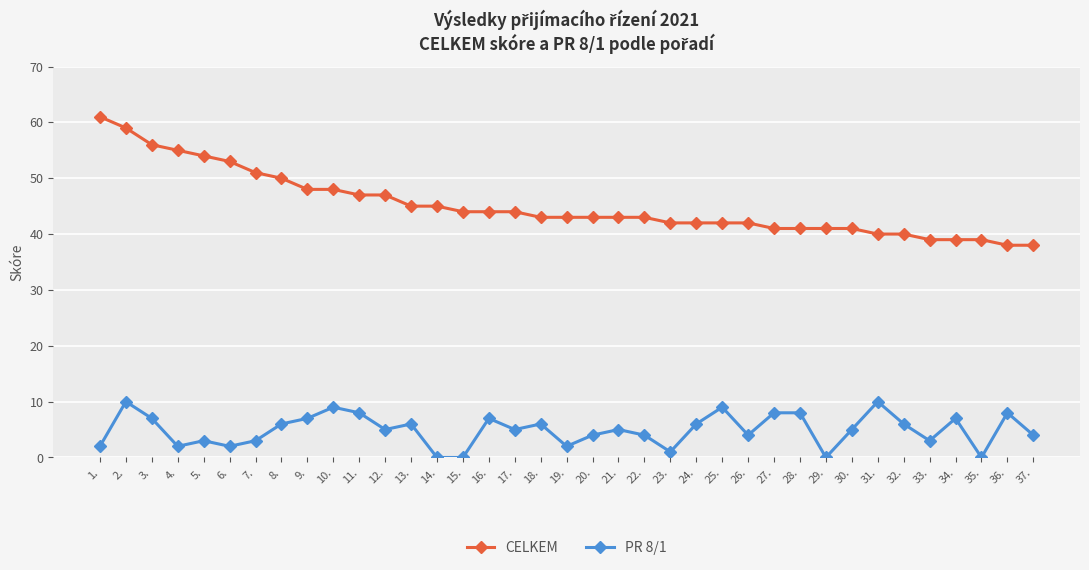

Reading left to right, what are all the values shown in this chart?

CELKEM: 61	59	56	55	54	53	51	50	48	48	47	47	45	45	44	44	44	43	43	43	43	43	42	42	42	42	41	41	41	41	40	40	39	39	39	38	38
PR 8/1: 2	10	7	2	3	2	3	6	7	9	8	5	6	0	0	7	5	6	2	4	5	4	1	6	9	4	8	8	0	5	10	6	3	7	0	8	4